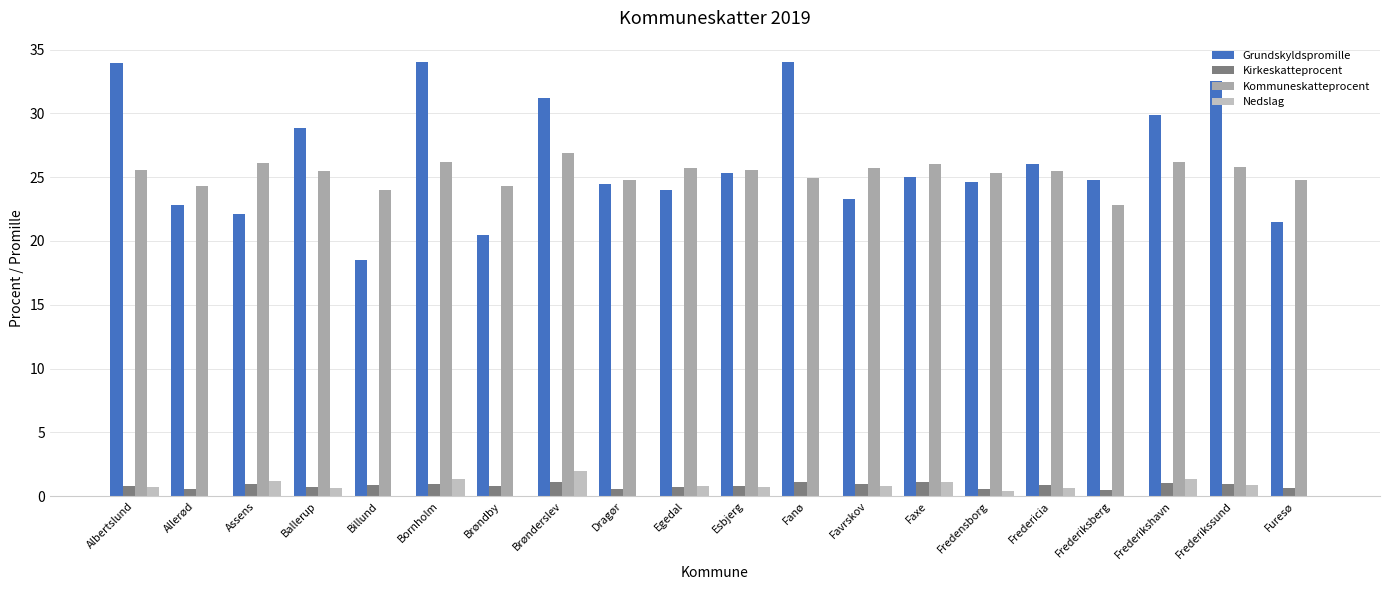

Reading right to left, transcribe all the data shown in this chart.

Grundskyldspromille: Furesø=21.5	Frederikssund=32.5	Frederikshavn=29.9	Frederiksberg=24.8	Fredericia=26.0	Fredensborg=24.6	Faxe=25.0	Favrskov=23.3	Fanø=34.0	Esbjerg=25.3	Egedal=24.0	Dragør=24.5	Brønderslev=31.2	Brøndby=20.5	Bornholm=34.0	Billund=18.5	Ballerup=28.9	Assens=22.1	Allerød=22.8	Albertslund=33.9
Kirkeskatteprocent: Furesø=0.7	Frederikssund=1.0	Frederikshavn=1.0	Frederiksberg=0.5	Fredericia=0.9	Fredensborg=0.6	Faxe=1.1	Favrskov=1.0	Fanø=1.1	Esbjerg=0.8	Egedal=0.8	Dragør=0.6	Brønderslev=1.1	Brøndby=0.8	Bornholm=0.9	Billund=0.9	Ballerup=0.7	Assens=0.9	Allerød=0.6	Albertslund=0.8
Kommuneskatteprocent: Furesø=24.8	Frederikssund=25.8	Frederikshavn=26.2	Frederiksberg=22.8	Fredericia=25.5	Fredensborg=25.3	Faxe=26.0	Favrskov=25.7	Fanø=24.9	Esbjerg=25.6	Egedal=25.7	Dragør=24.8	Brønderslev=26.9	Brøndby=24.3	Bornholm=26.2	Billund=24.0	Ballerup=25.5	Assens=26.1	Allerød=24.3	Albertslund=25.6
Nedslag: Furesø=0.0	Frederikssund=0.9	Frederikshavn=1.3	Frederiksberg=0.0	Fredericia=0.6	Fredensborg=0.4	Faxe=1.1	Favrskov=0.8	Fanø=0.0	Esbjerg=0.7	Egedal=0.8	Dragør=0.0	Brønderslev=2.0	Brøndby=0.0	Bornholm=1.3	Billund=0.0	Ballerup=0.6	Assens=1.2	Allerød=0.0	Albertslund=0.7